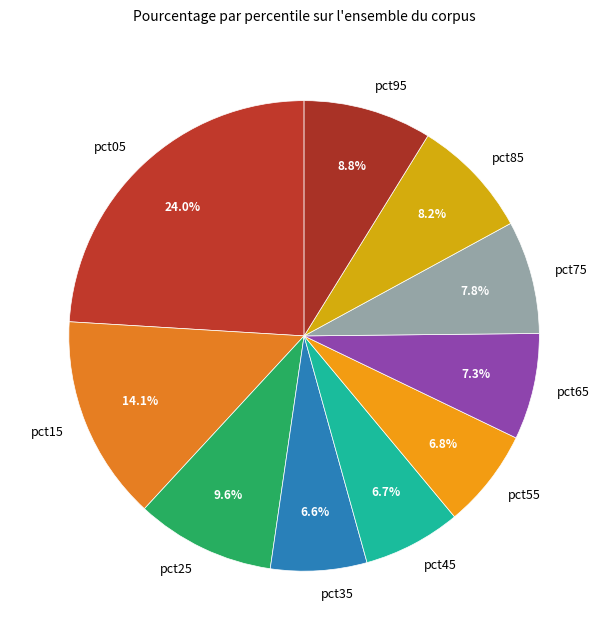

Is the sum of pct45 and pct25 greater than half?

No